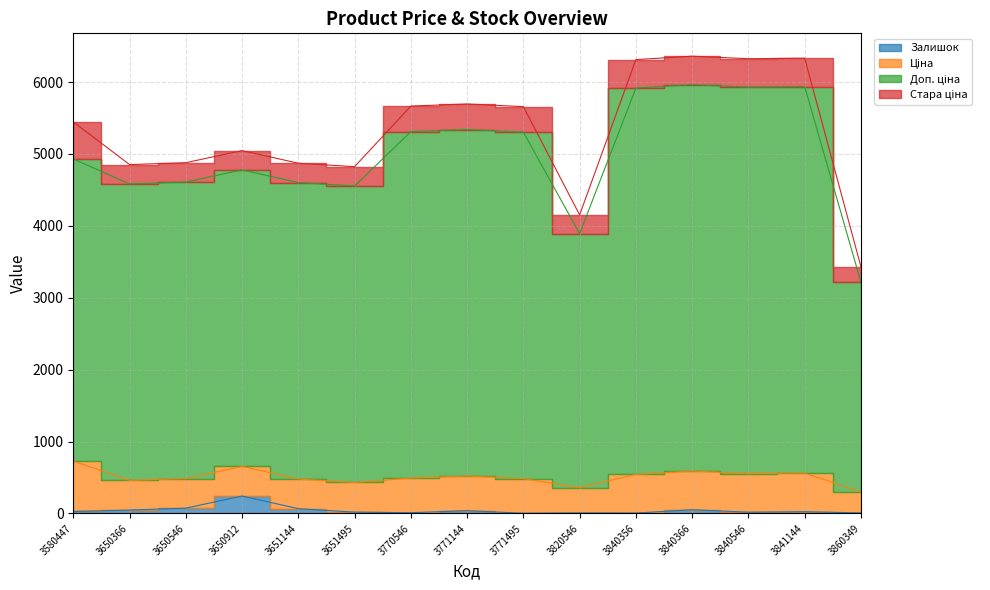

What is the minimum value shown in the chart?

2.0